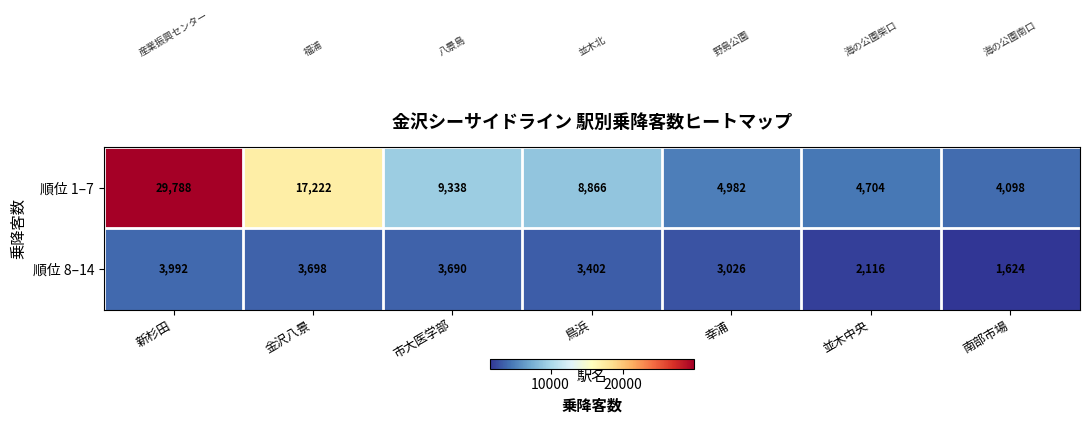

What is the difference between the maximum and minimum values in the 順位 1–7 series?

25690